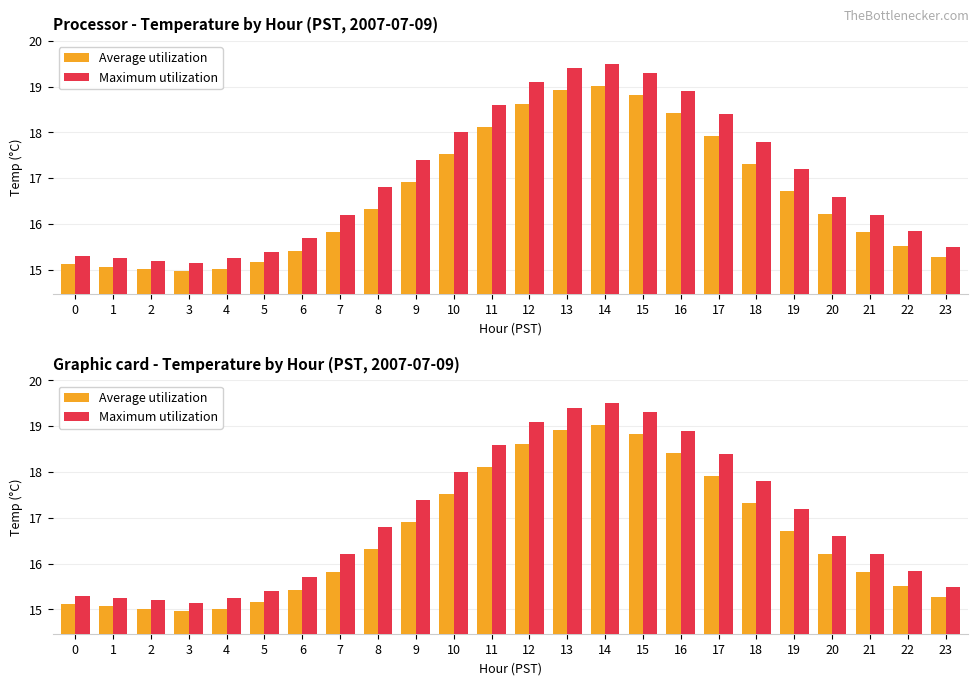

What is the minimum value for Average utilization?

15.0